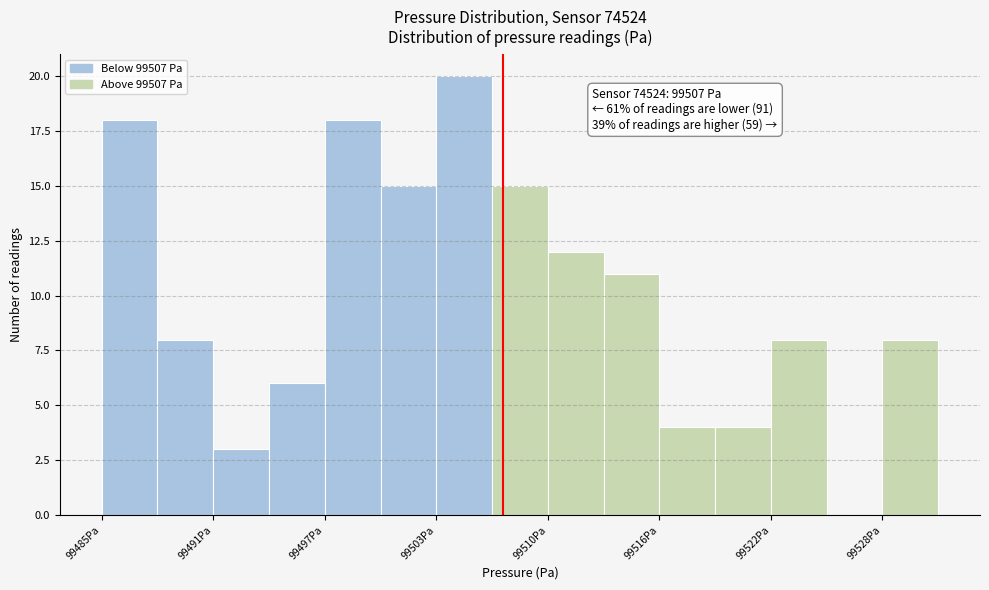

Read against the x-axis, roughly where is the centre of the tallest bar?

99505